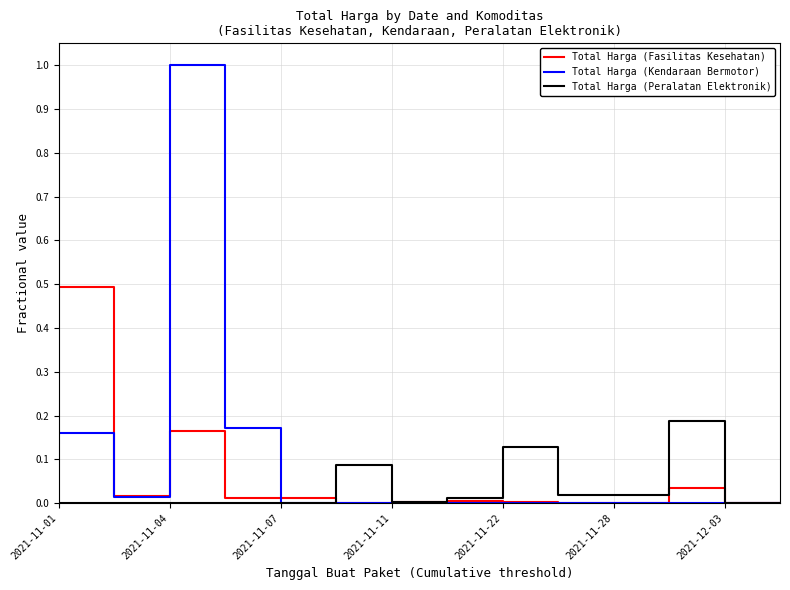

Does the chart display data point markers on the line(s)?

No